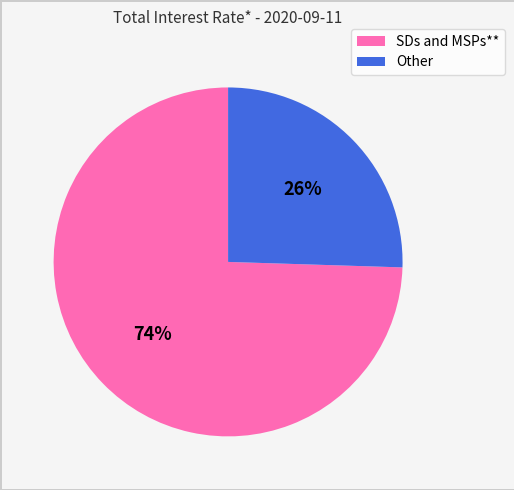

What is the majority slice?

SDs and MSPs**